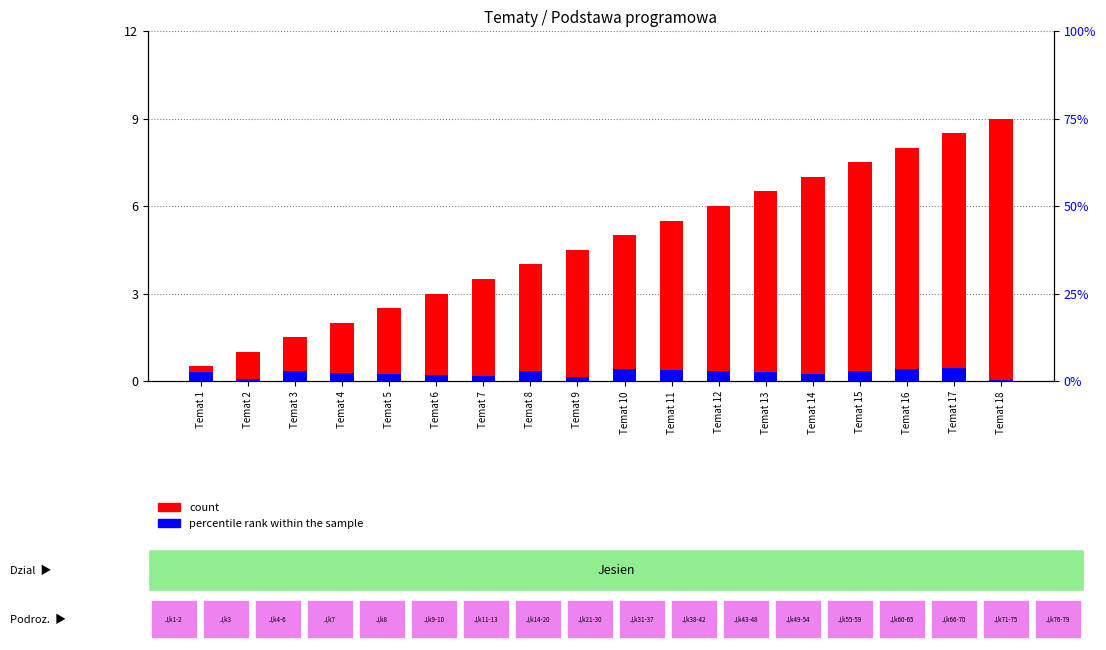

What is the difference between the highest and lowest values at Temat 14?

6.8